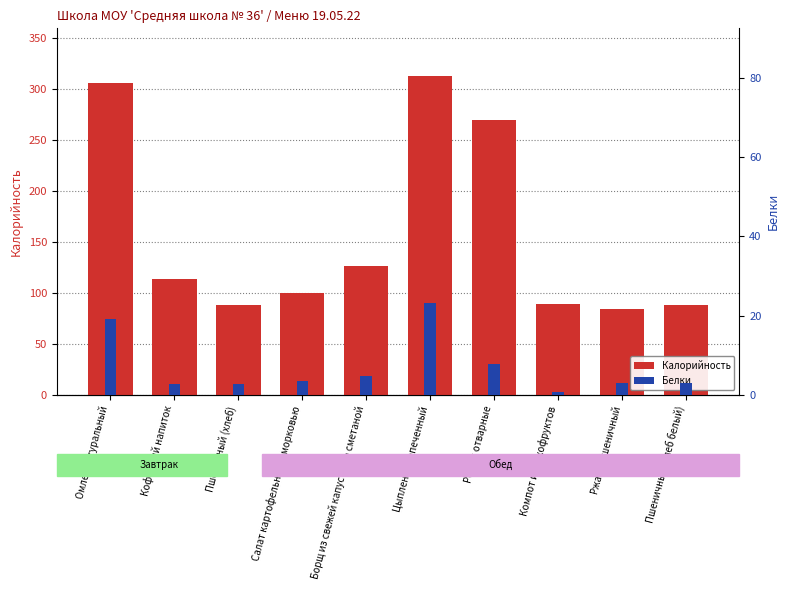

What is the maximum value for Калорийность?

312.8